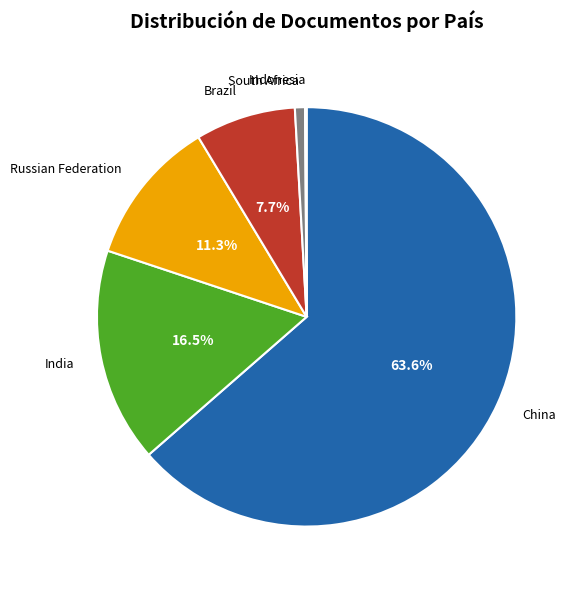

Which category has the biggest portion of the pie?

China